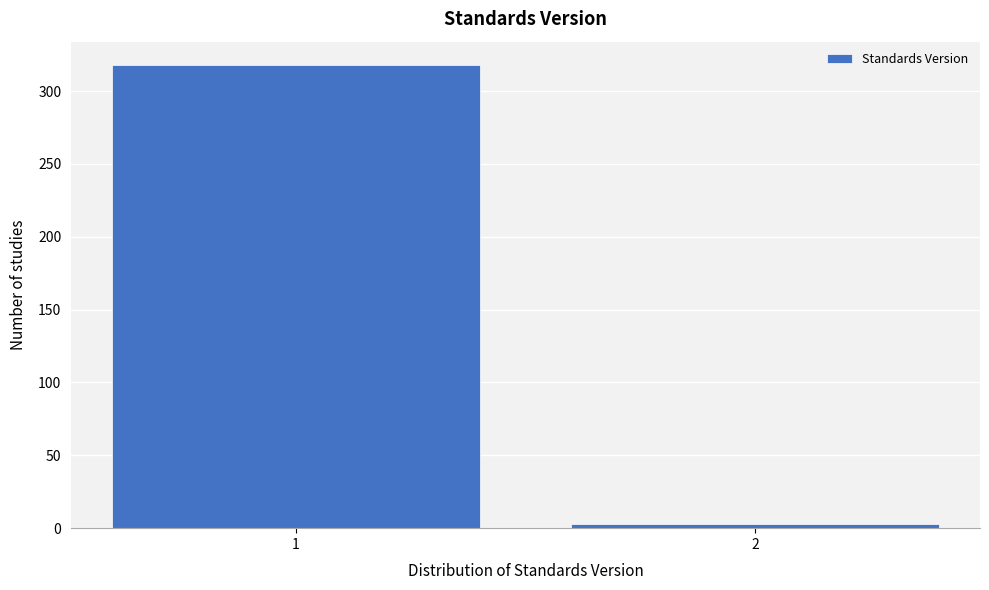

Reading left to right, extract all data points from this chart.

1=318	2=3